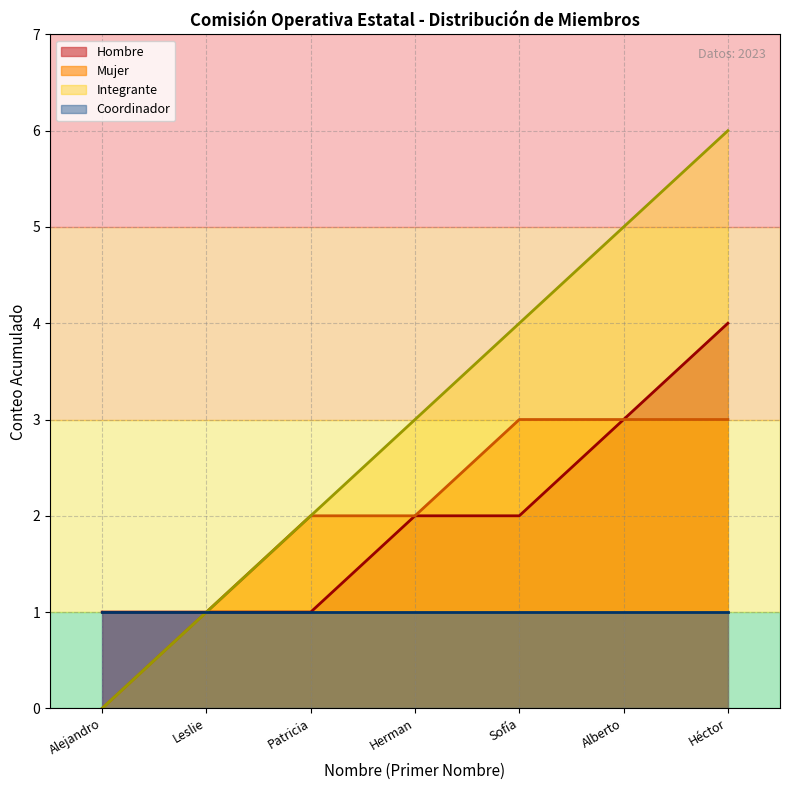

What are all the series names shown in the legend?

Hombre, Mujer, Integrante, Coordinador